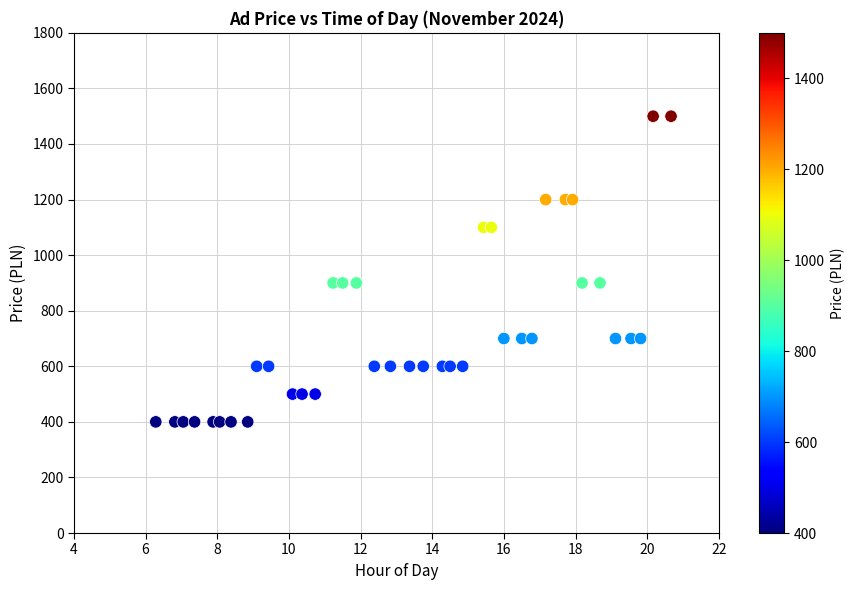

What is the range of Y values (max minus min)?

1100